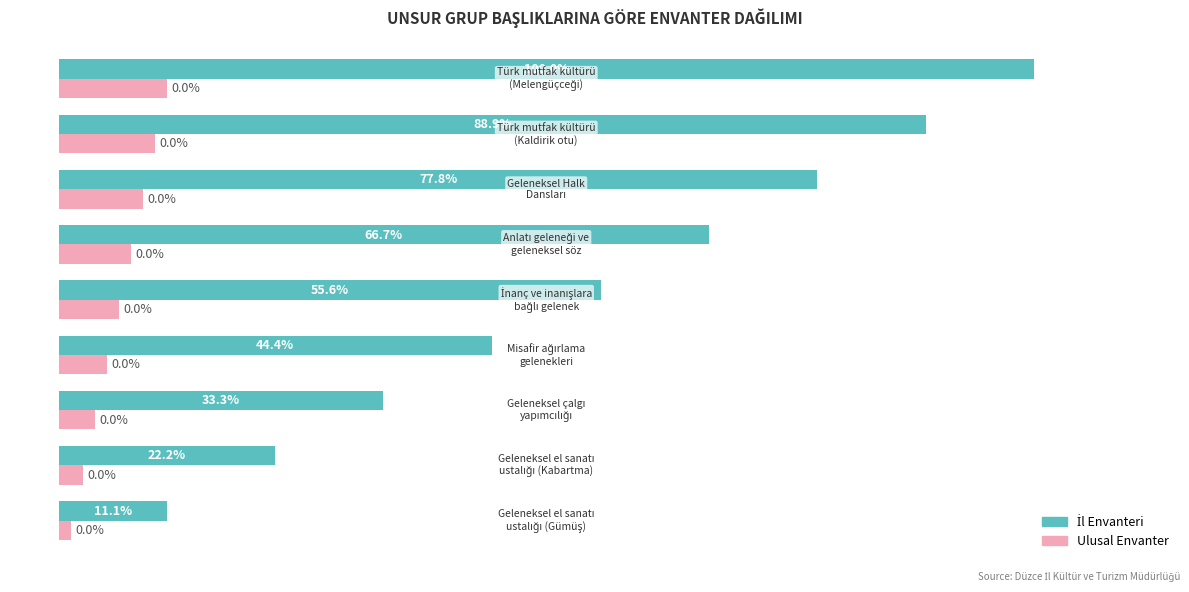

Does the chart contain any negative values?

No